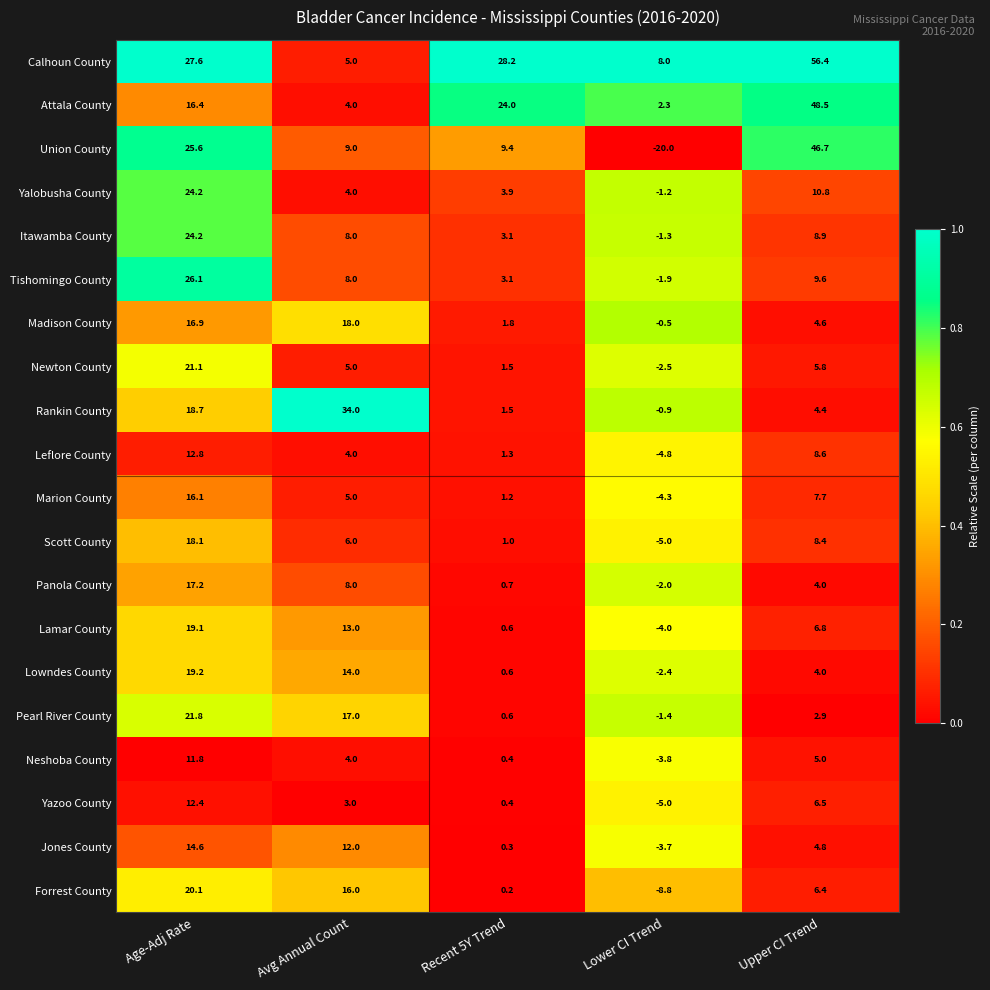

What is the approximate value of Leflore County at Upper CI Trend?

8.6